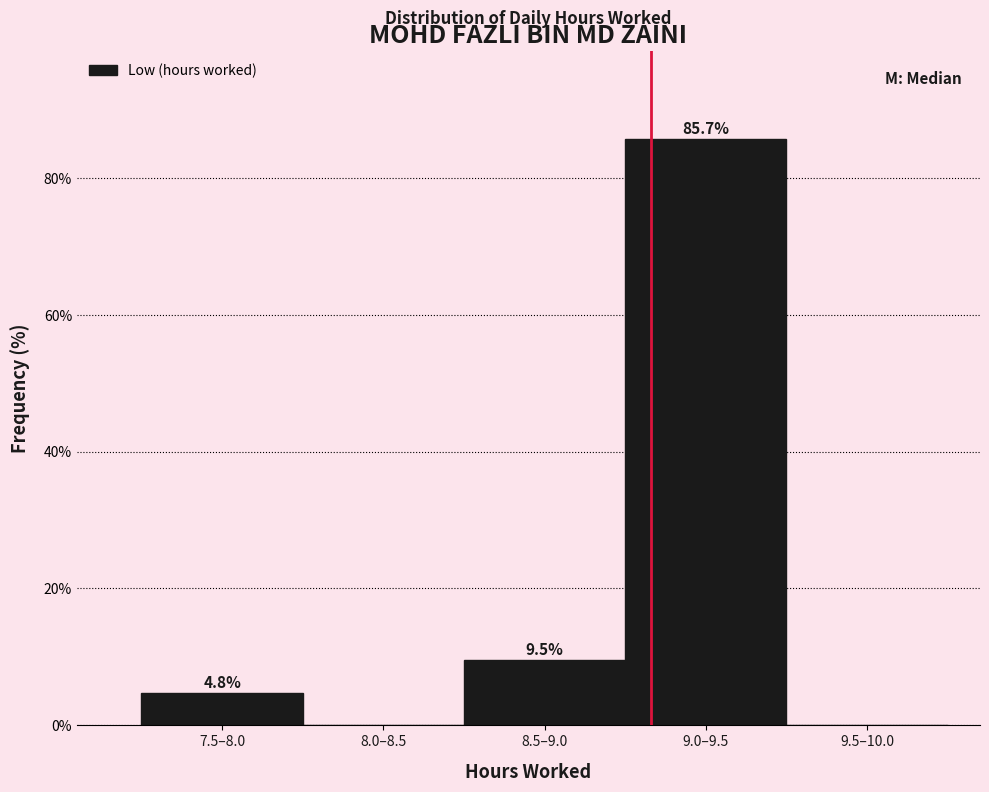

Reading left to right, extract all data points from this chart.

7.5–8.0=4.8	8.0–8.5=0.0	8.5–9.0=9.5	9.0–9.5=85.7	9.5–10.0=0.0